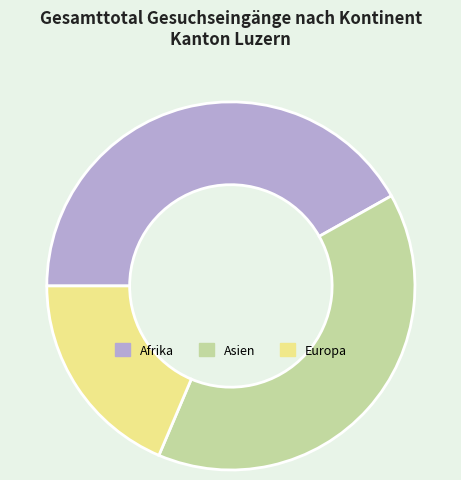

True or false: Europa accounts for 19% of the total.

True